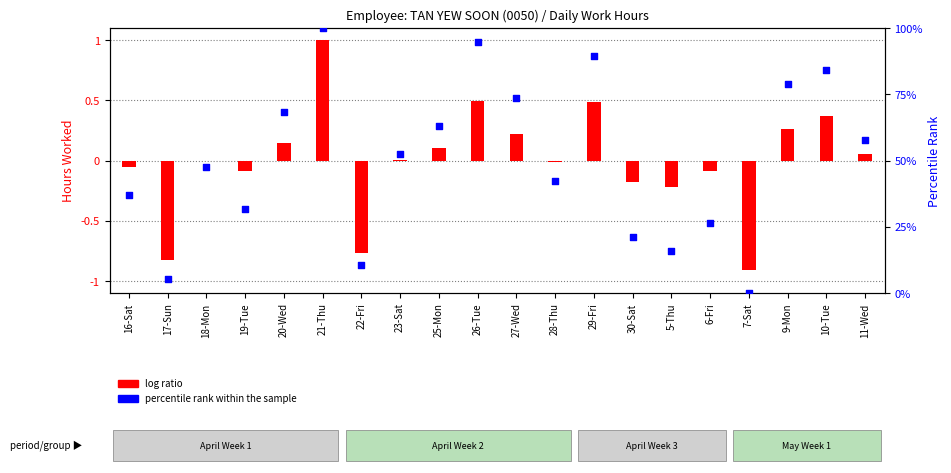

Which series has the largest total across all categories?

percentile rank within the sample